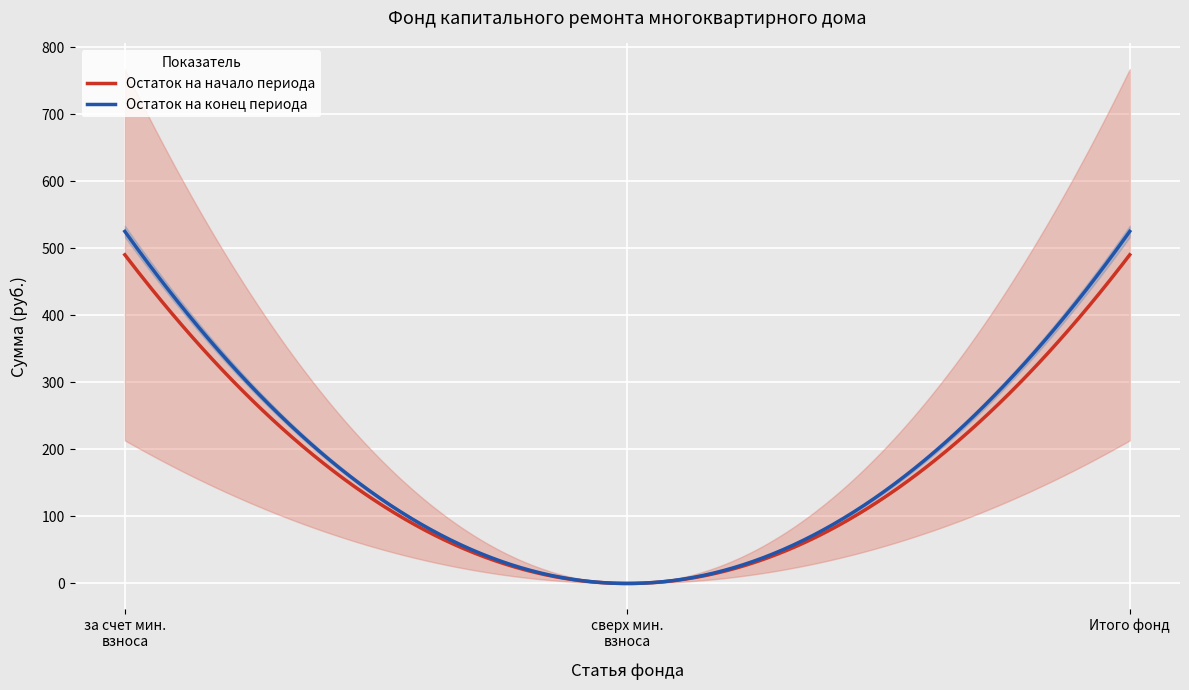

Is it true that balance_end equals 525.3 at Итого фонд капитального ремонта?

True